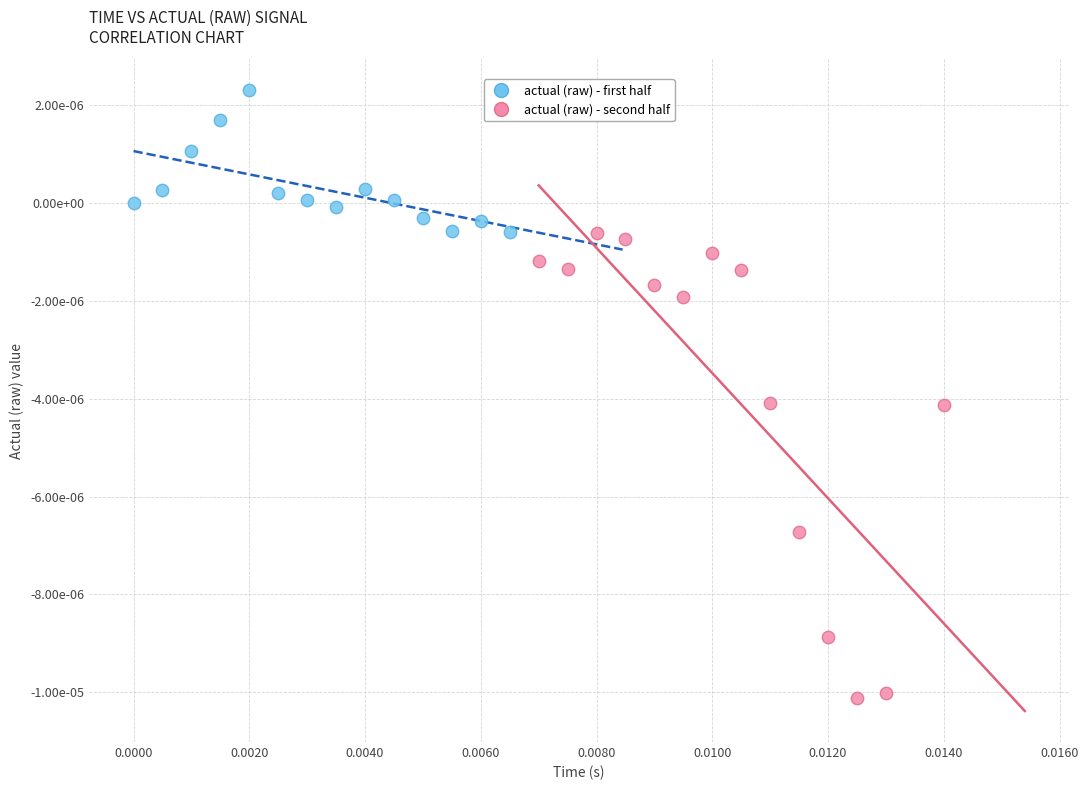

Which series has the largest Y range (max minus min)?

actual (raw) - second half